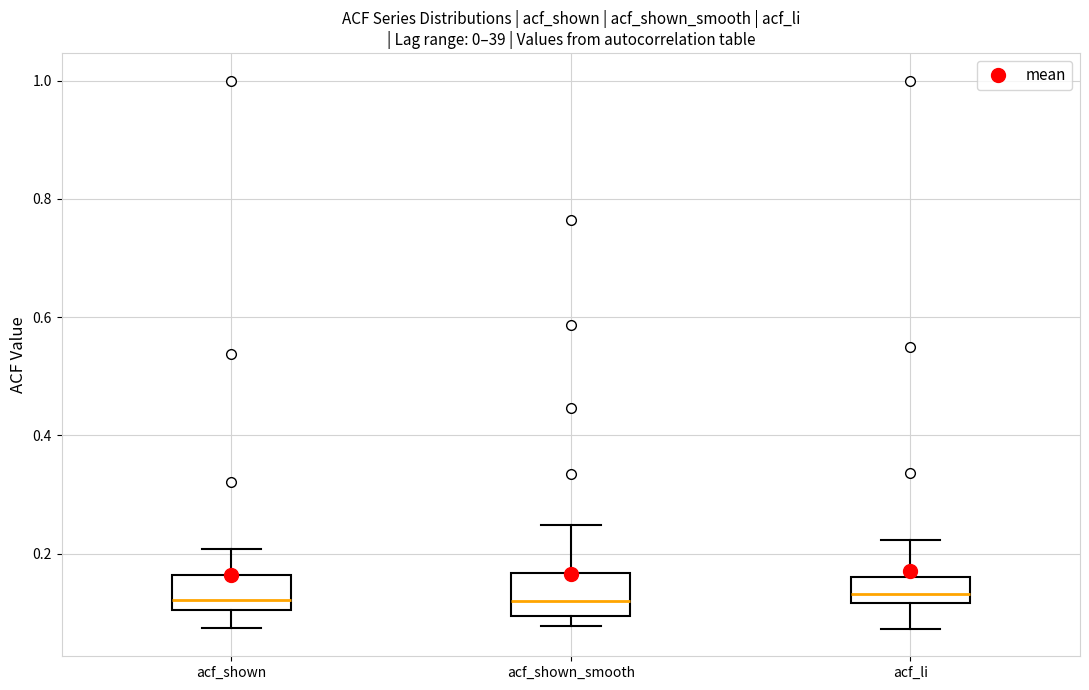

Where does the median line of the box for acf_li sit on the y-axis? The values are not printed on the chart, so give them approximately, as read against the axis.

0.14